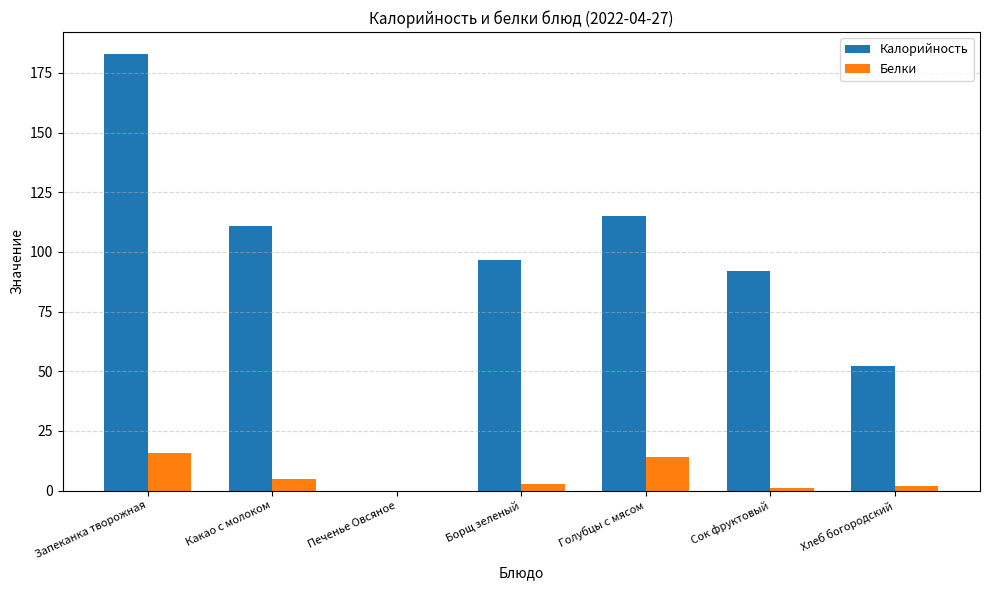

What is the sum of all Калорийность values?

649.8